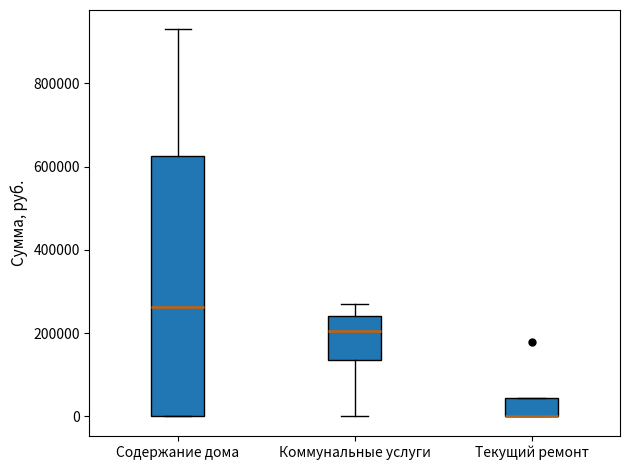

Where is the lower edge of the box for Текущий ремонт on the y-axis? The values are not printed on the chart, so give them approximately, as read against the axis.

0